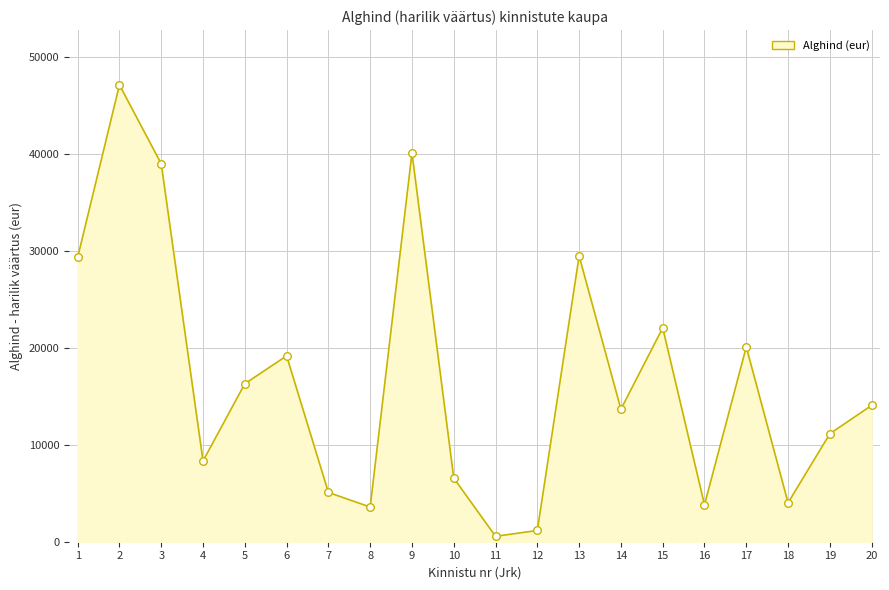

Between 9 and 5, which is larger?

9